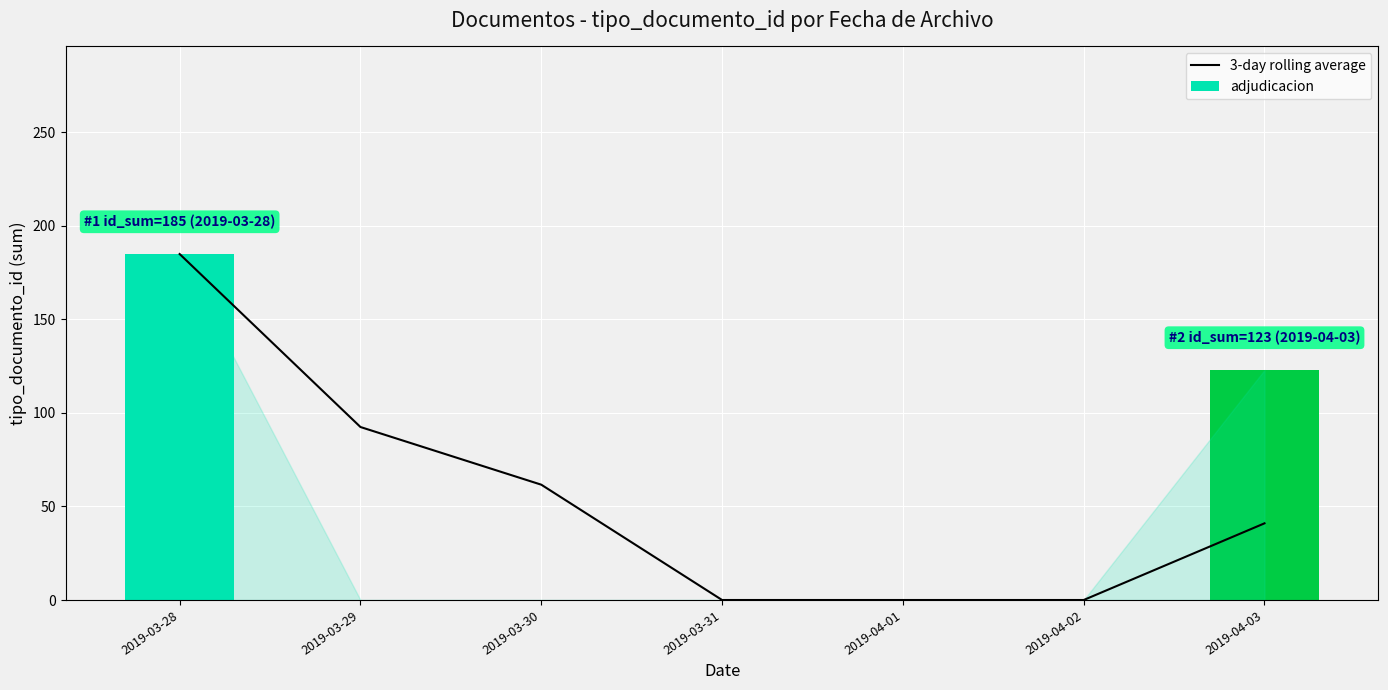

True or false: the data shows 0.0 at 2019-04-02.

True